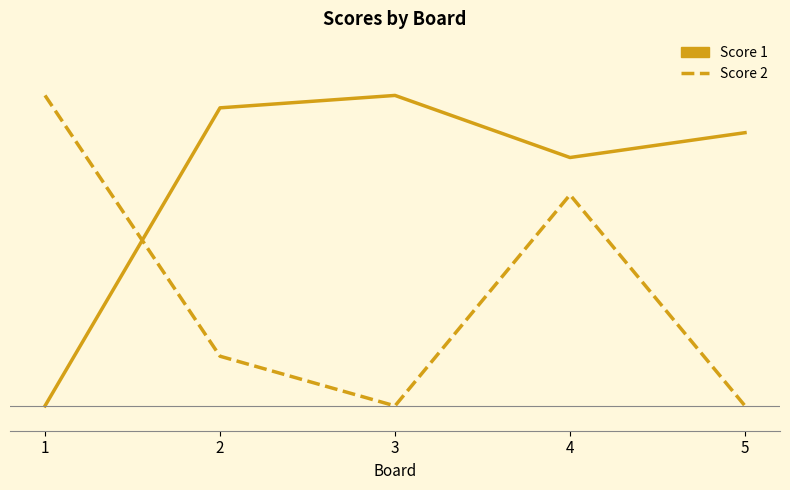

What are all the series names shown in the legend?

Score 1, Score 2